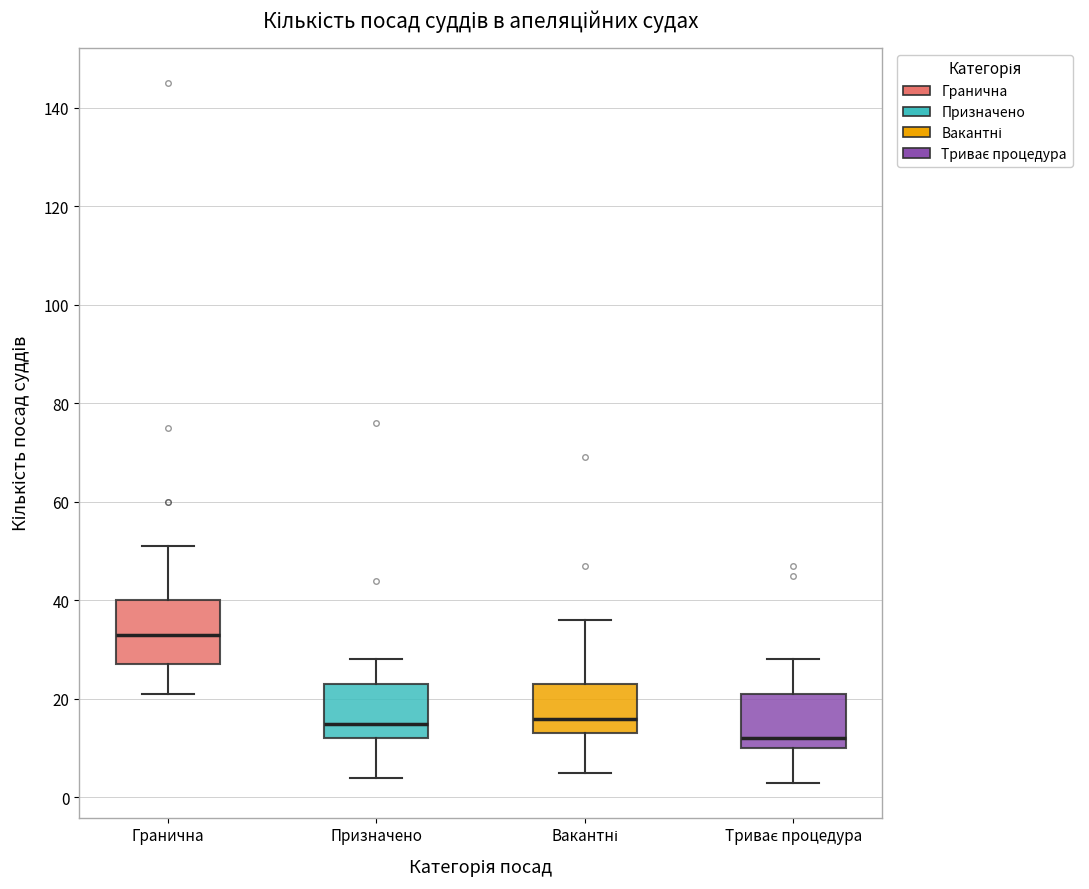

Where does the upper whisker of the box for Гранична end on the y-axis? The values are not printed on the chart, so give them approximately, as read against the axis.

52